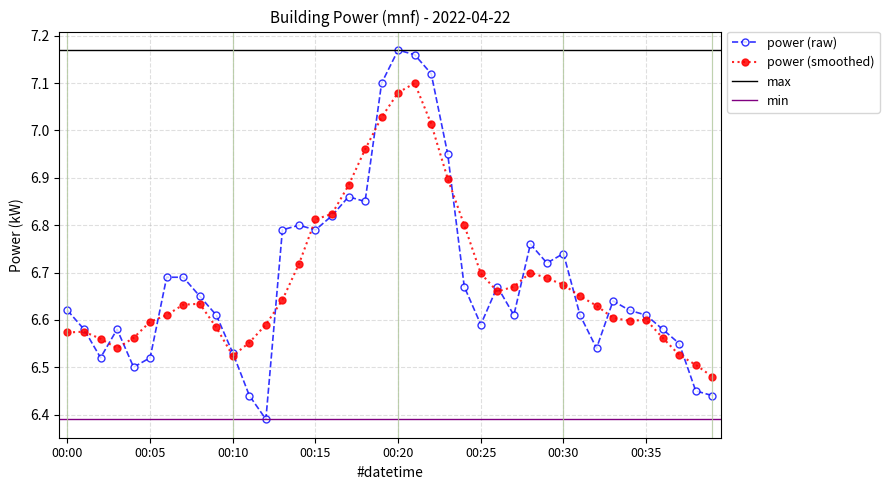

Is it true that power (raw) equals 2.1 at 00:00?

False